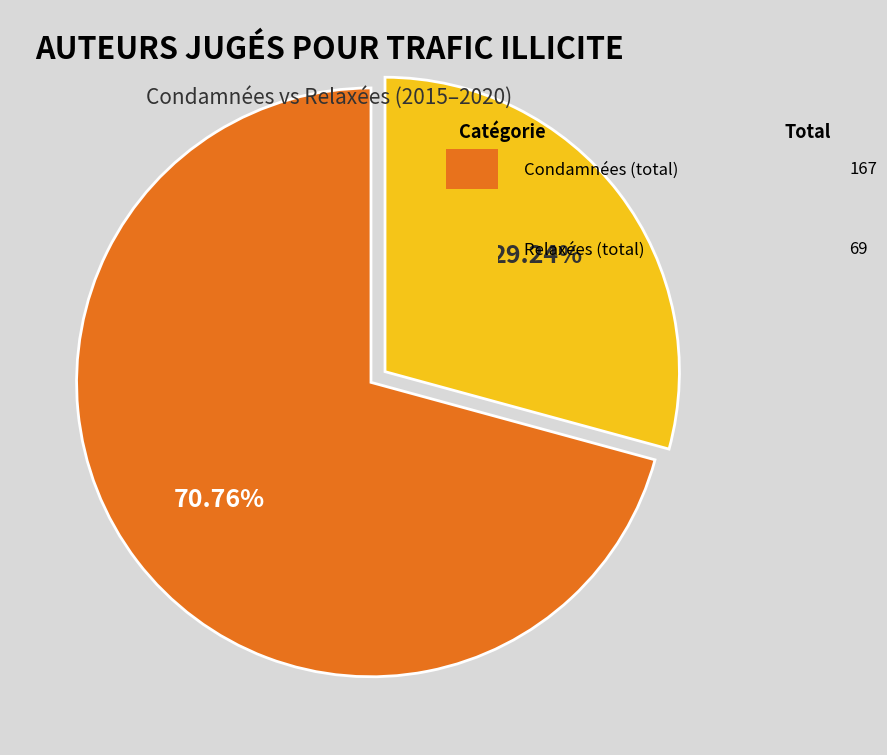

Is there any slice that represents more than half of the pie?

Yes